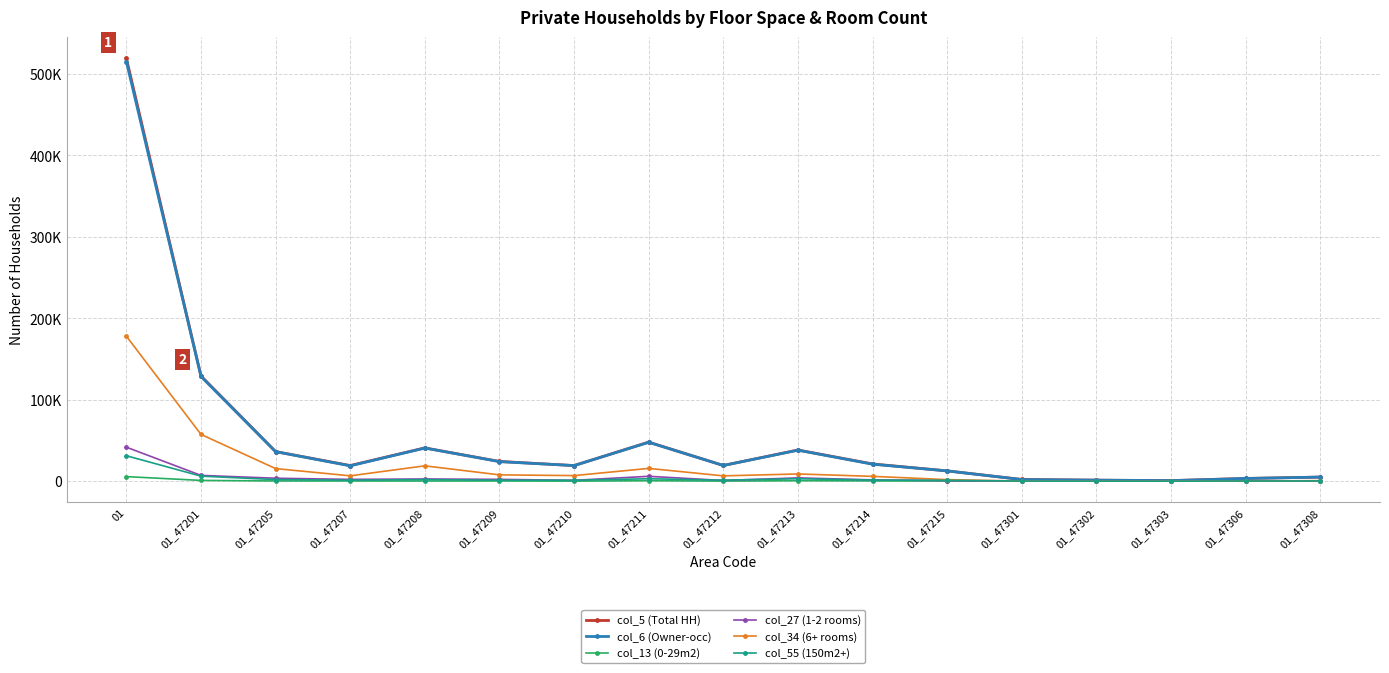

What is the spread (max minus min) of values at 01_47213?

37700